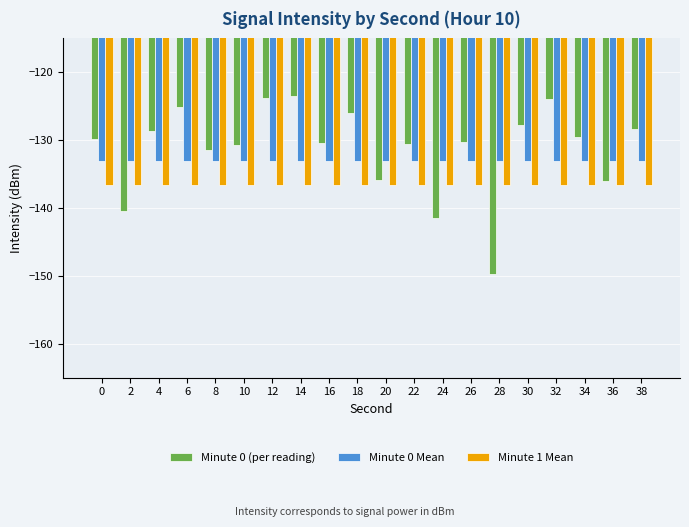

What is the difference between the highest and lowest values at 18?

10.6